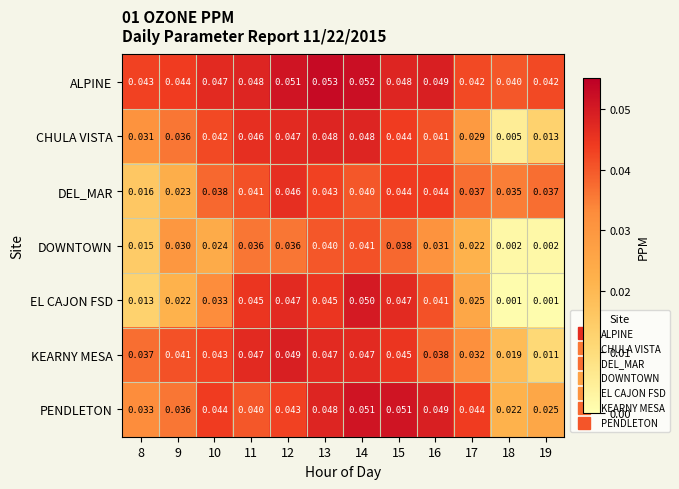

How many series are shown in this chart?

7